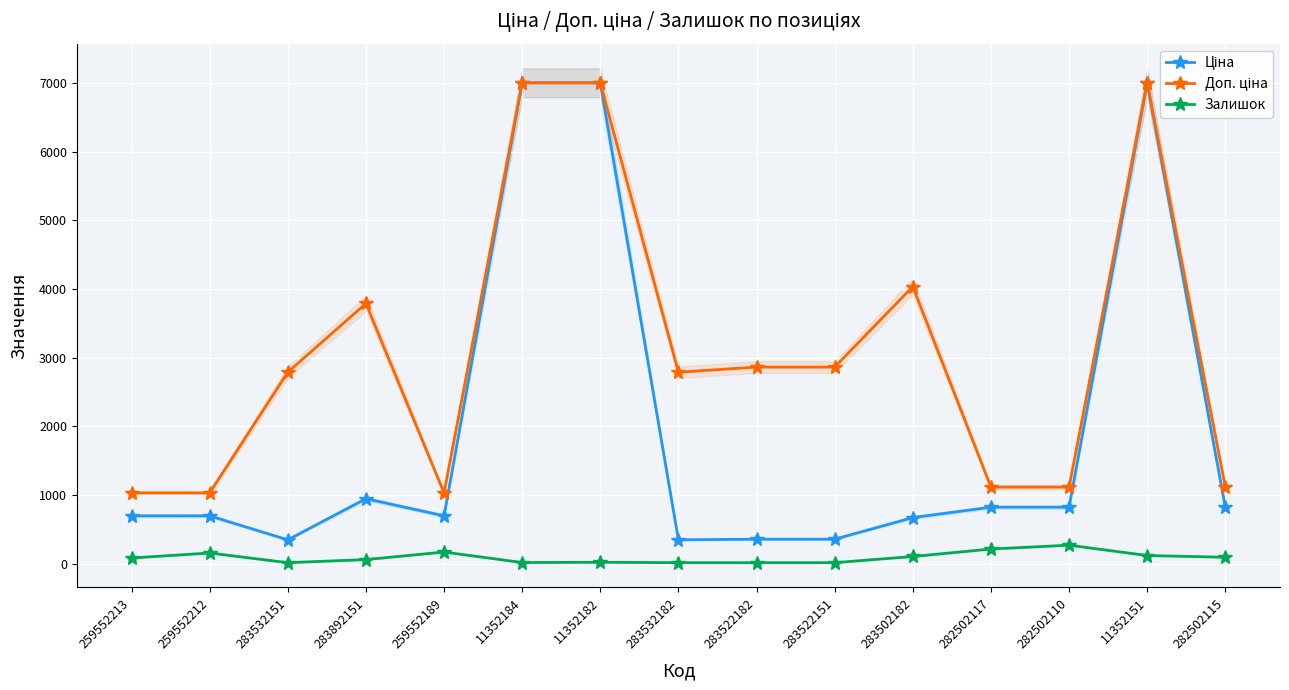

What is the total value across all series at 11352184?

14023.3